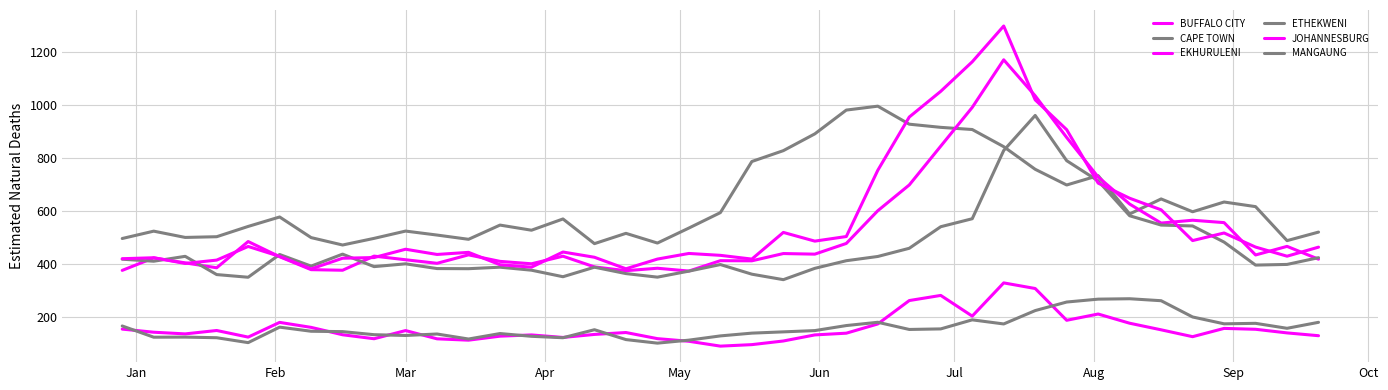

Which series has the largest range (max minus min)?

JOHANNESBURG